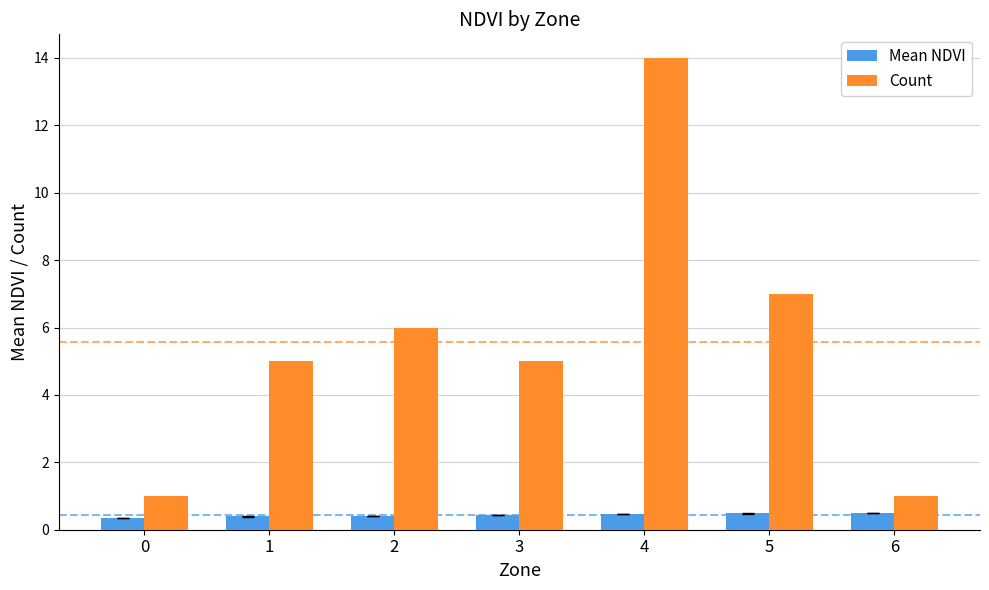

How many distinct data groups are displayed?

2